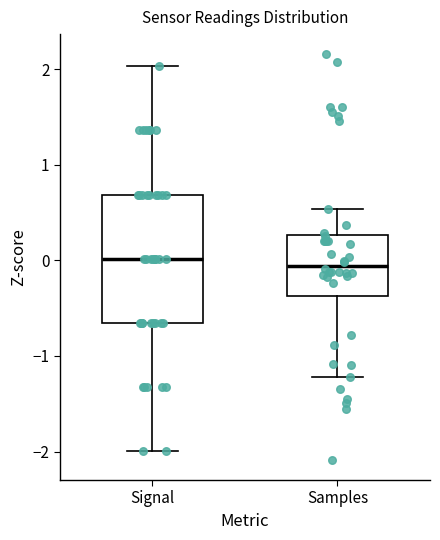

Reading left to right, transcribe this box plot: for each box, give where its median line is, the range the box spans, and where its two whiskers end, as read against the y-axis. The values are not printed on the chart, so give them approximately, as read against the axis.

Signal: median 0.0, box -0.7 to 0.7, whiskers -2.0 to 2.0
Samples: median -0.1, box -0.4 to 0.3, whiskers -1.2 to 0.5